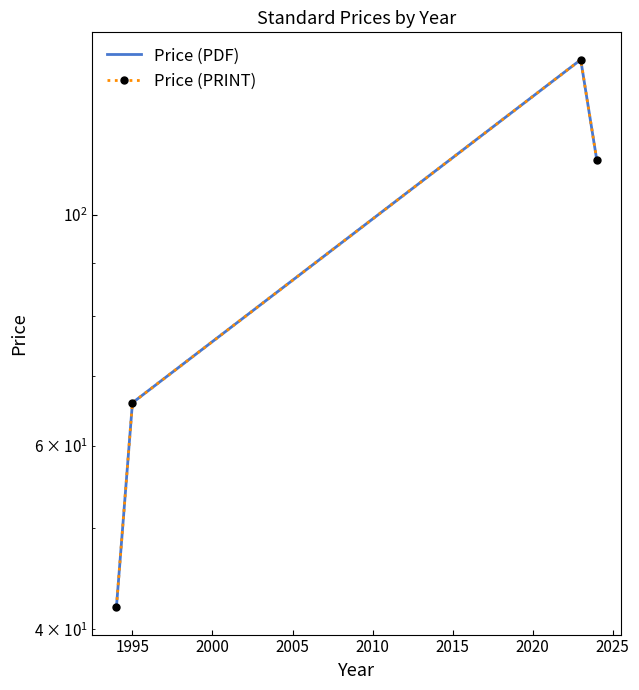

Is it true that Price (PDF) equals 63.1 at 2005?

False